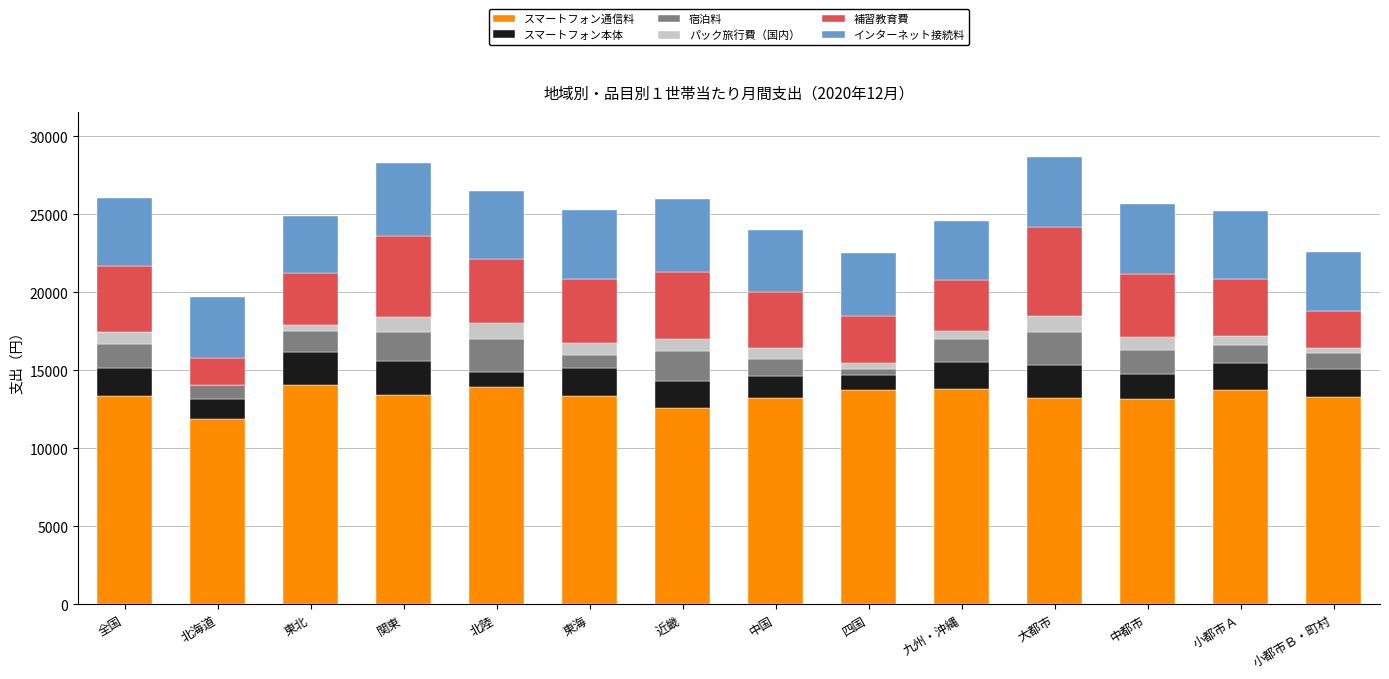

What is the total value across all series at 全国?

26050